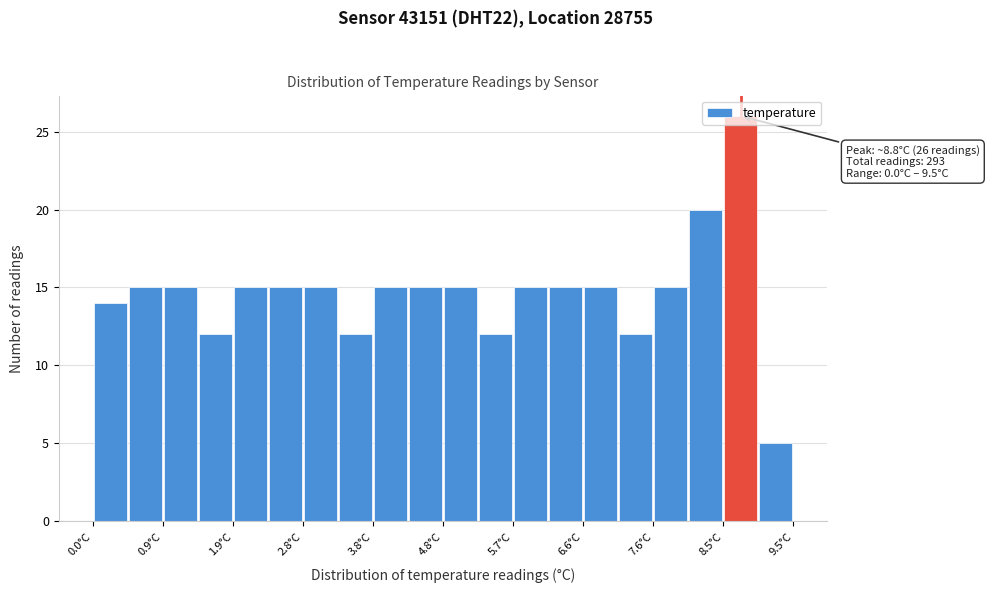

Over which range of the x-axis is the bar tallest?

8.6 to 9.0